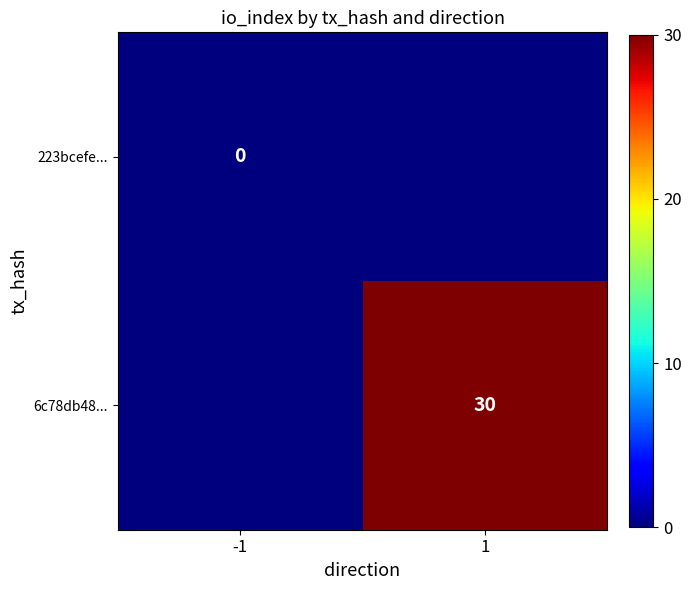

True or false: 6c78db48... has a value of 30 at 1.

True